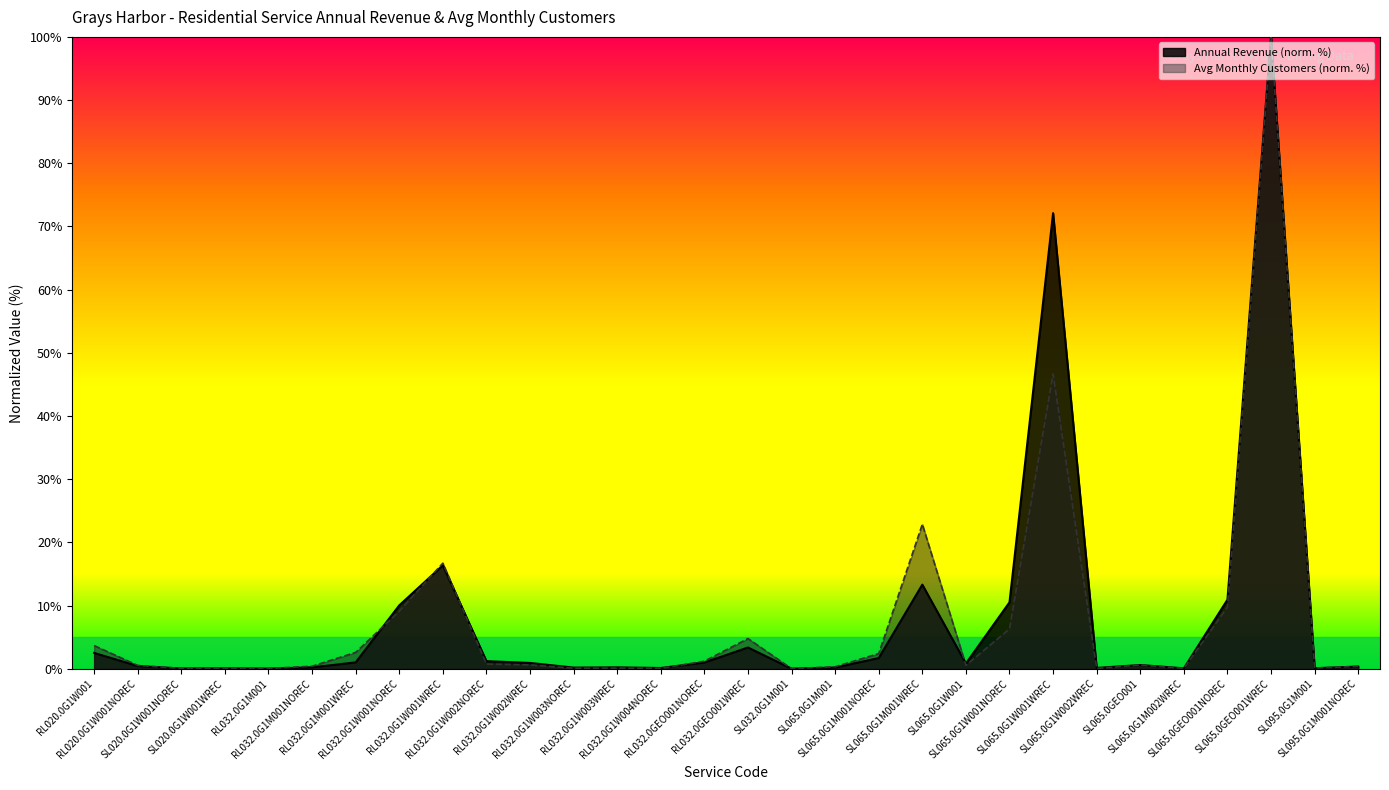

The Avg Monthly Customers series shows 9.7 at SL065.0GEO001NOREC. True or false?

True